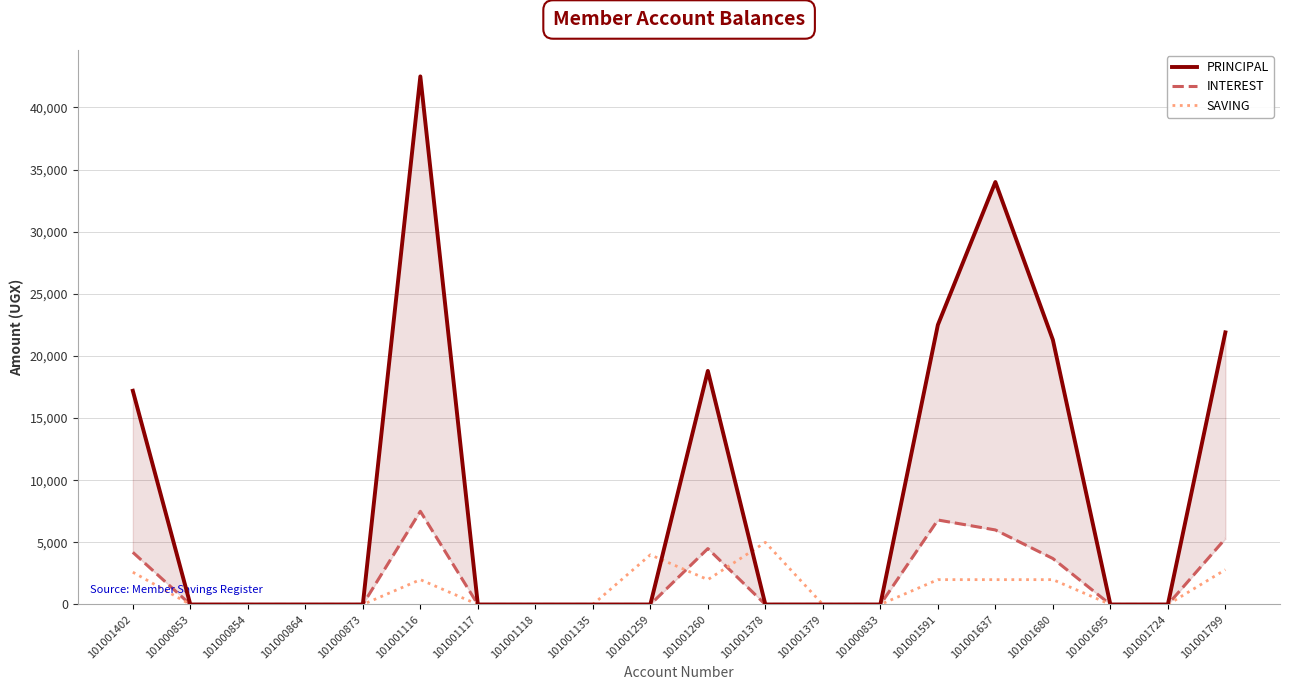

Does the chart display data point markers on the line(s)?

No